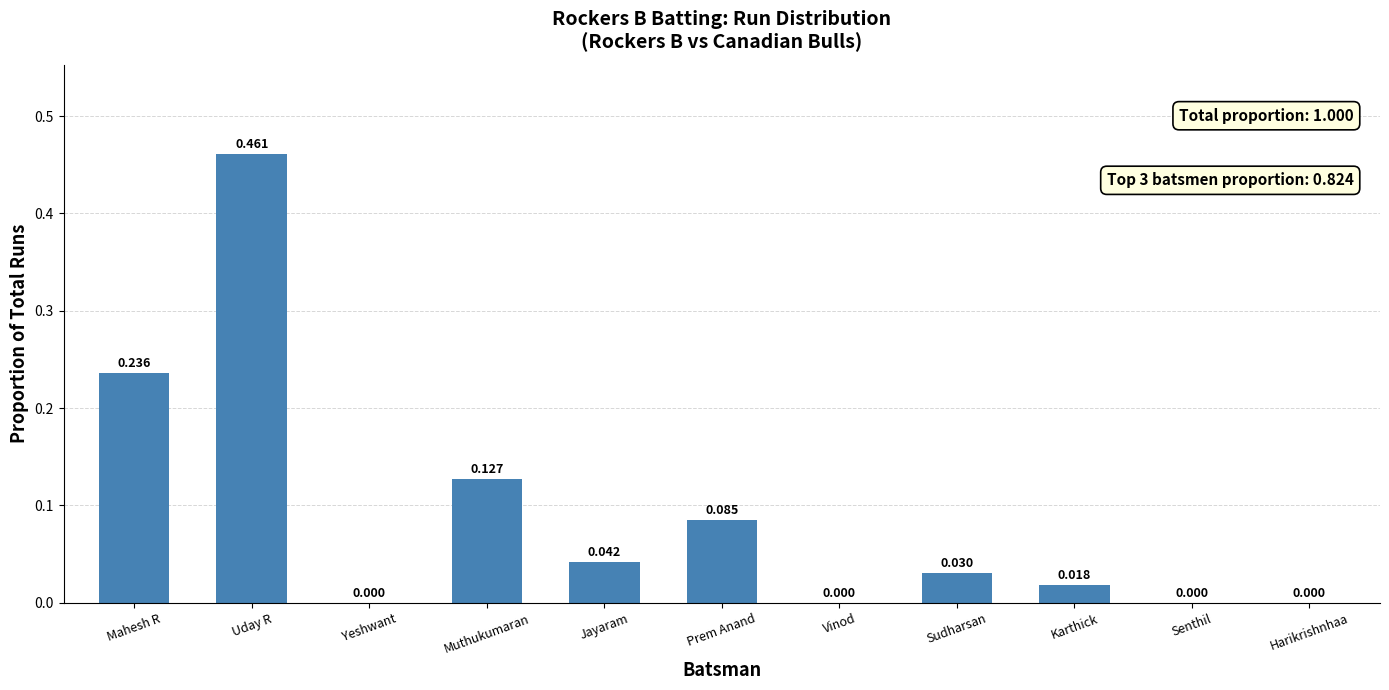

Which label corresponds to the largest value in the chart?

Uday R